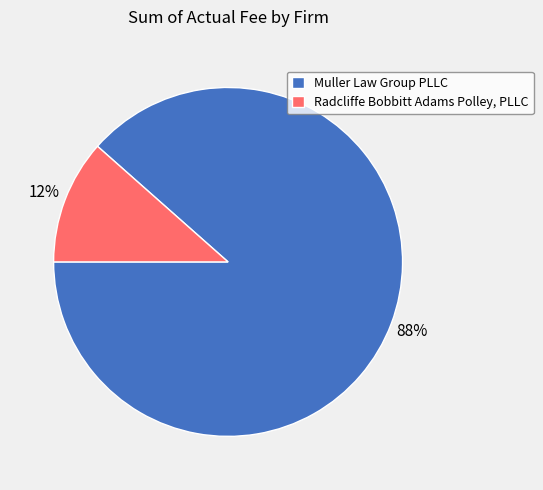

To the nearest percent, what portion does Radcliffe Bobbitt Adams Polley, PLLC represent?

12%